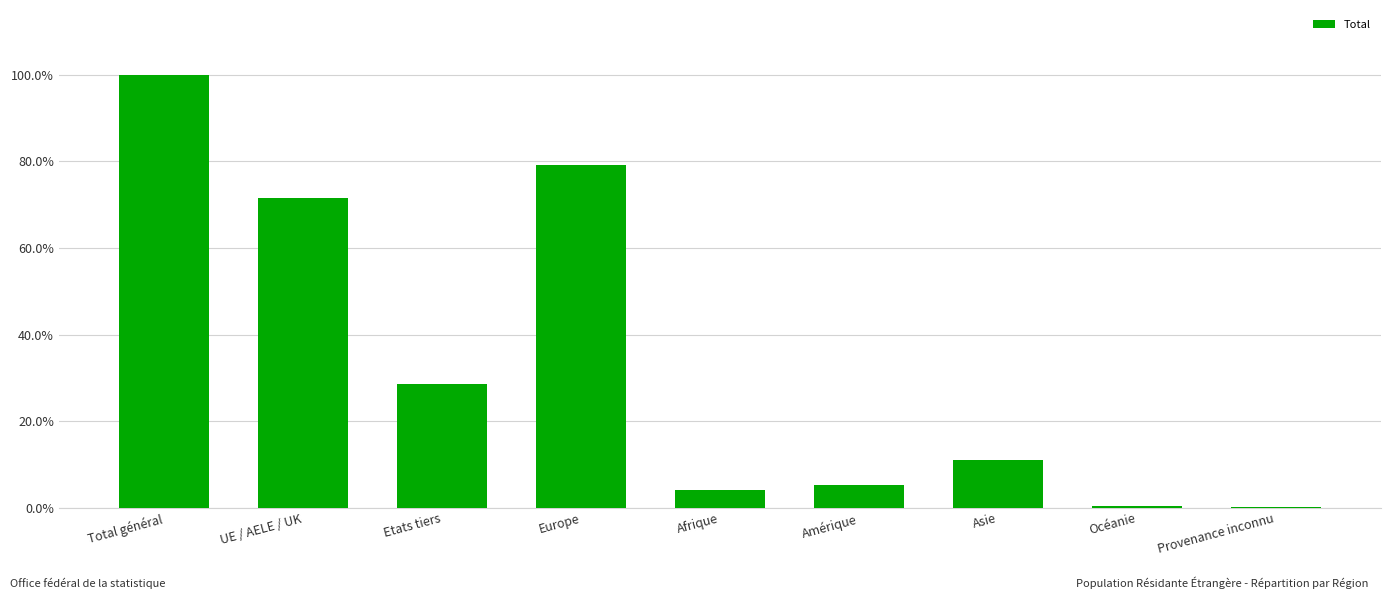

What is the change in value from UE / AELE / UK to Afrique?

-0.7